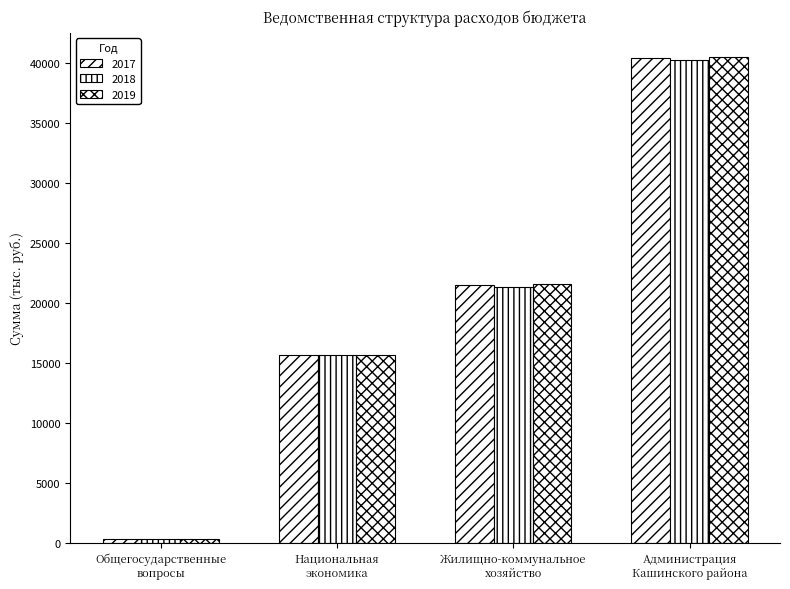

How many values in the 2019 series exceed 21558?

2